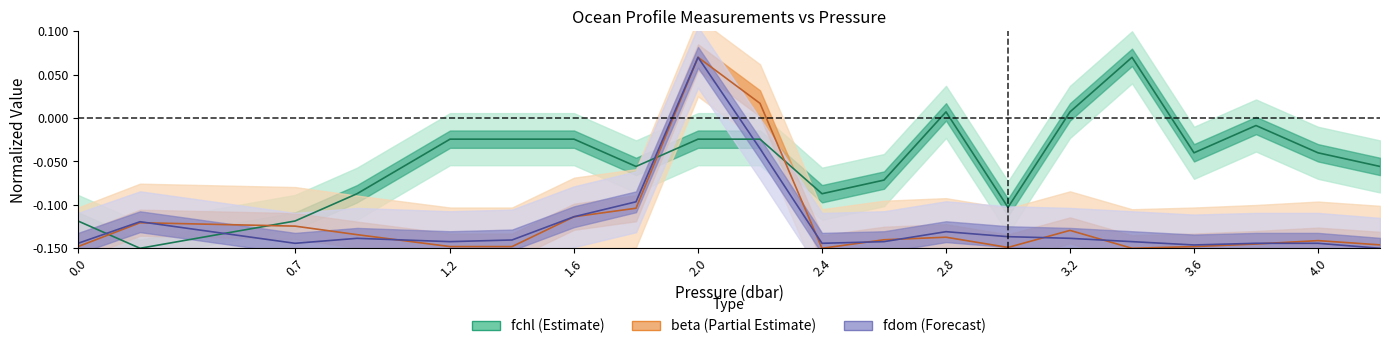

What is the sum of the beta_line values at 3.2 and 2.8?

-0.2